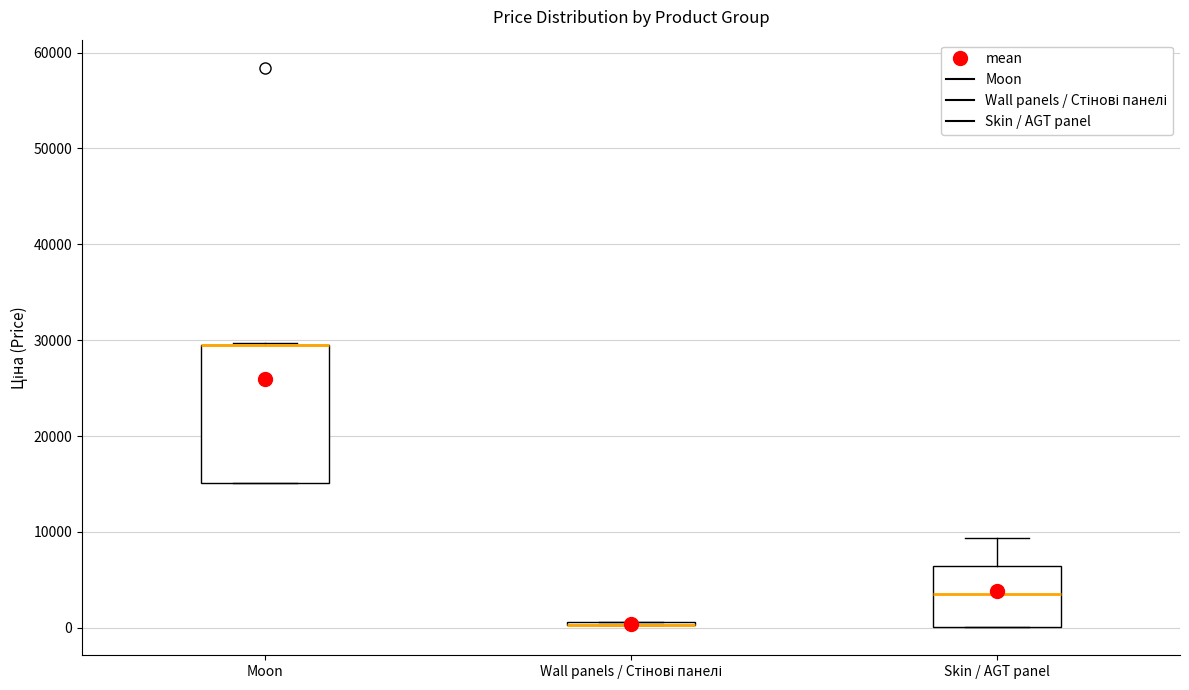

Reading left to right, transcribe this box plot: for each box, give where its median line is, the range the box spans, and where its two whiskers end, as read against the y-axis. The values are not printed on the chart, so give them approximately, as read against the axis.

Moon: median 29000 (drawn on the box's upper edge), box 15000 to 29000, whiskers 15000 to 30000
Wall panels / Стінові панелі: box collapsed to a line at 0, whiskers 0 to 1000
Skin / AGT panel: median 4000, box 0 to 6000, whiskers 0 to 9000